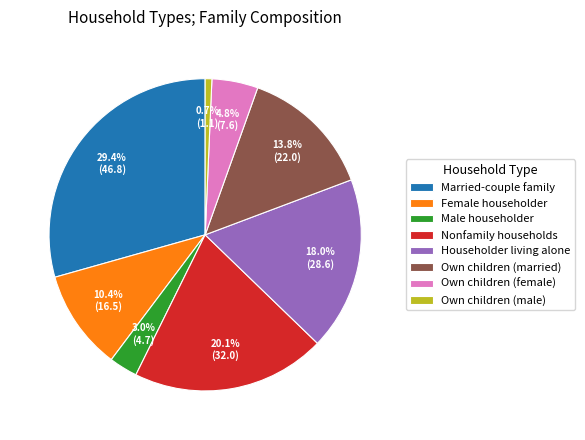

To the nearest percent, what percentage of the pie is Householder living alone?

18%